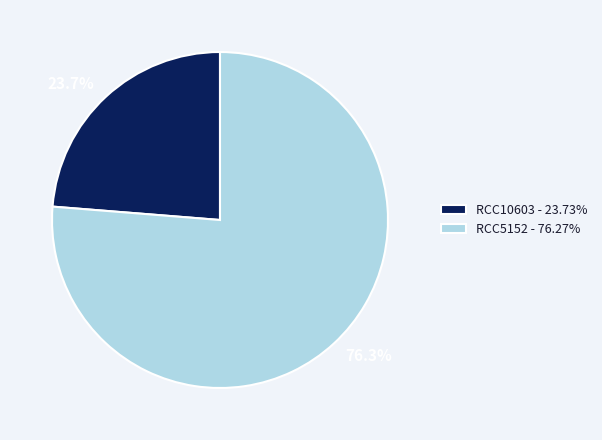

Which category accounts for the majority?

RCC5152